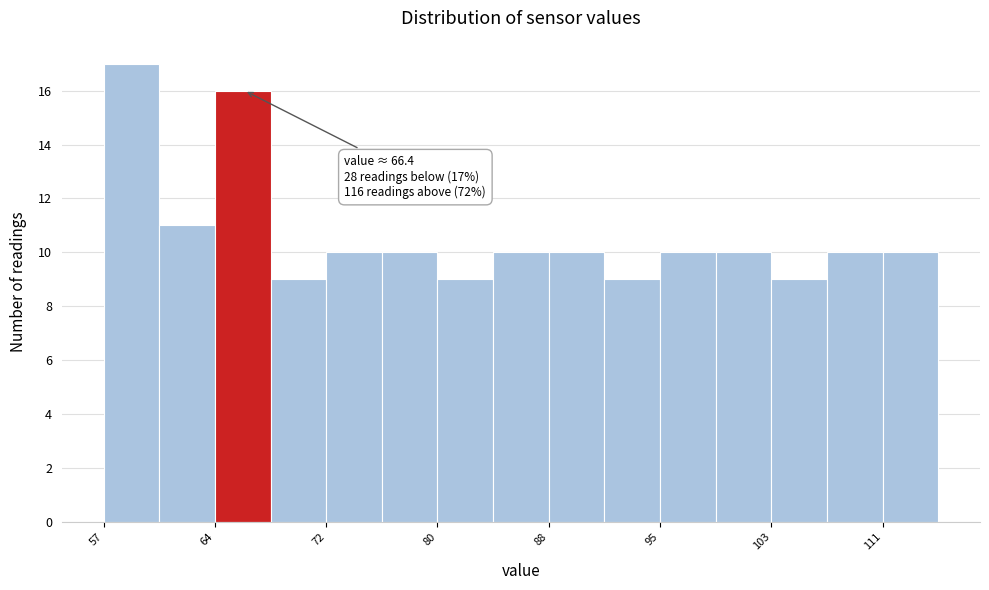

Read against the x-axis, roughly where is the centre of the tallest bar?

59